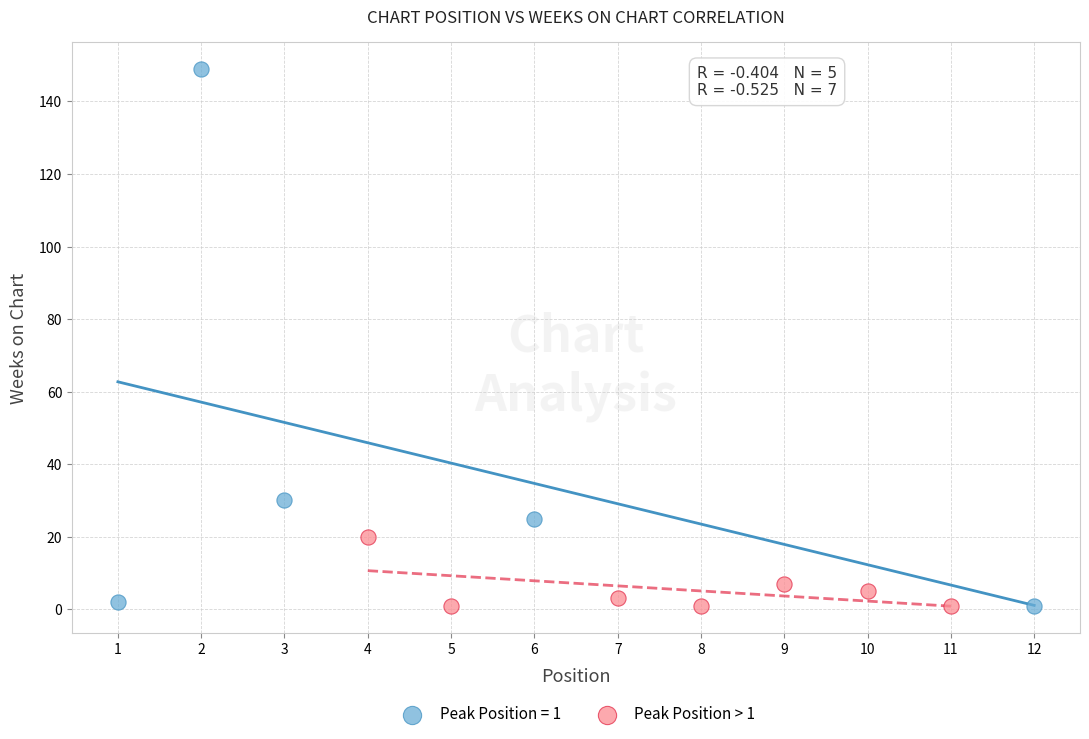

Which series contains the highest Y value?

Peak Position = 1